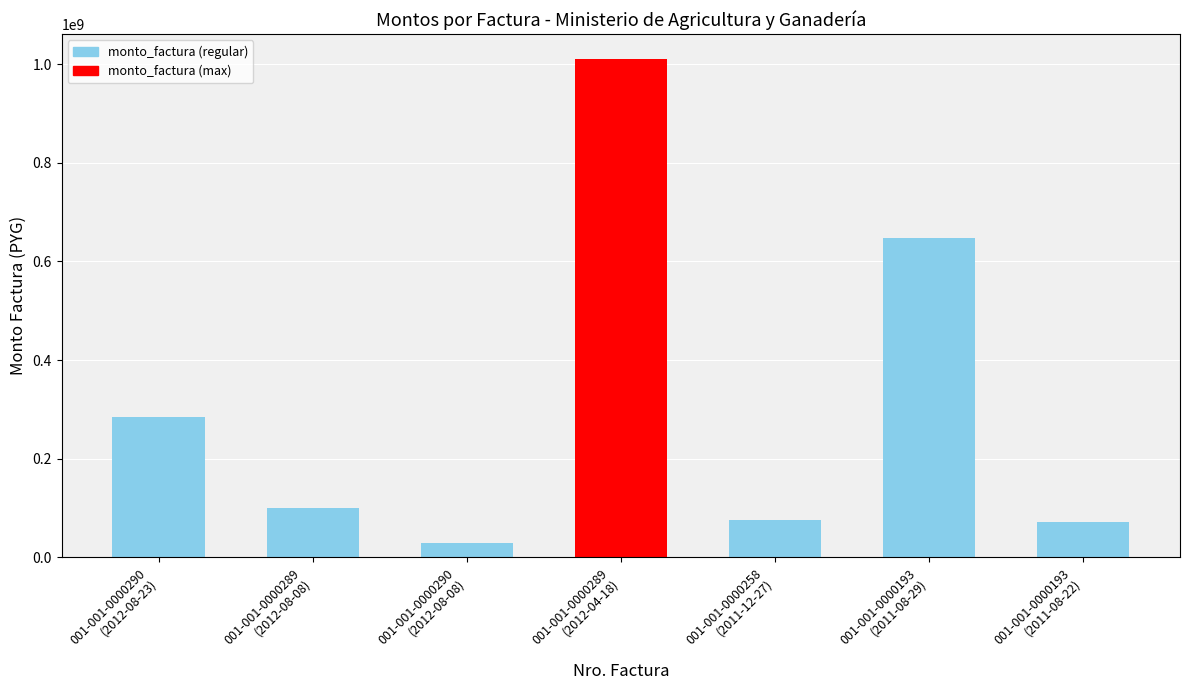

What is the minimum value shown in the chart?

28498094